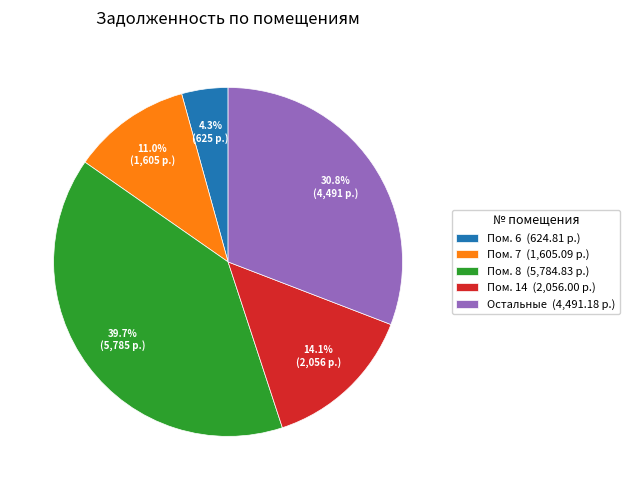

Rank the categories by value from highest to lowest.

Пом. 8 (5,784.83 р.), Остальные (4,491.18 р.), Пом. 14 (2,056.00 р.), Пом. 7 (1,605.09 р.), Пом. 6 (624.81 р.)